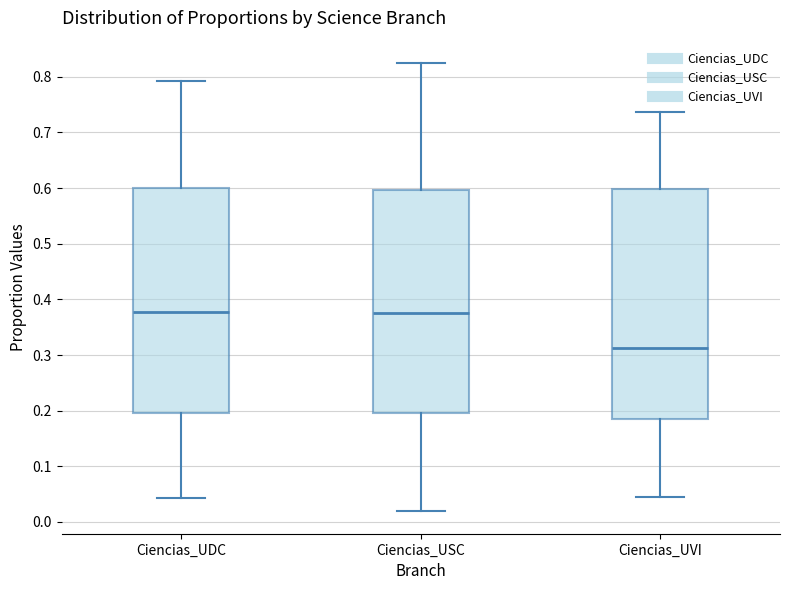

Where does the lower whisker of the box for Ciencias_USC end on the y-axis? The values are not printed on the chart, so give them approximately, as read against the axis.

0.02